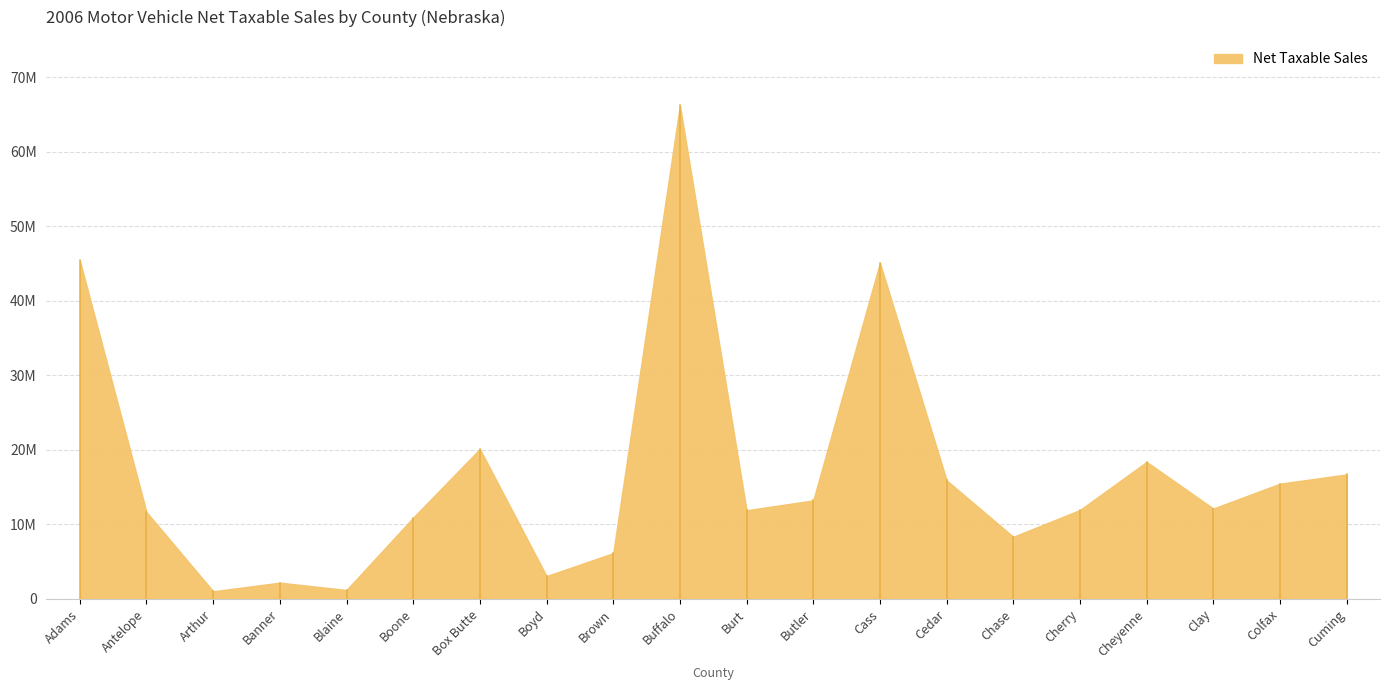

What is the value of the 15th point from the left?

8322231